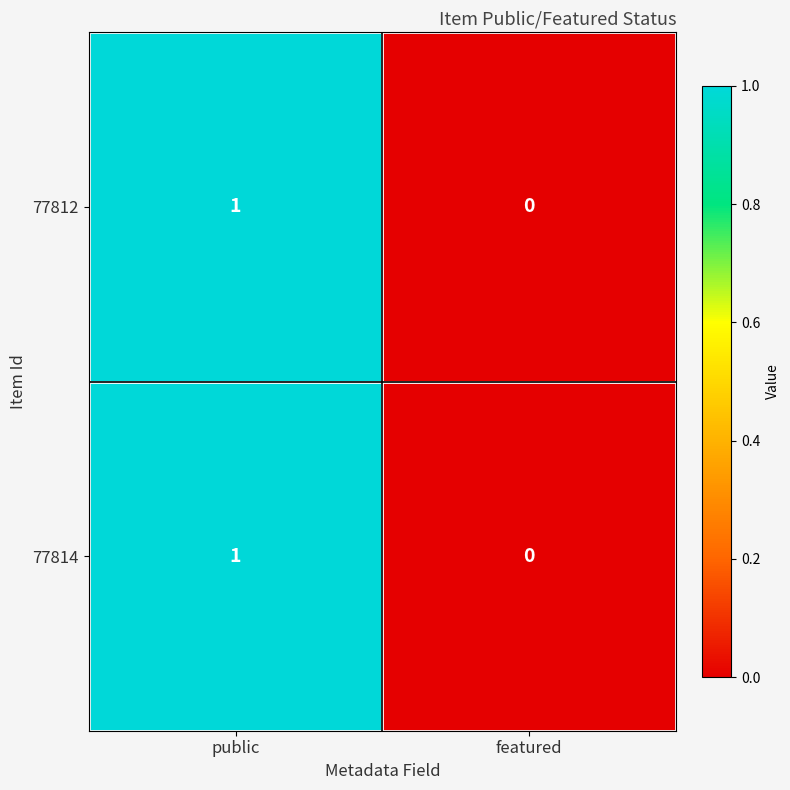

True or false: 77814 has a value of 0 at featured.

True